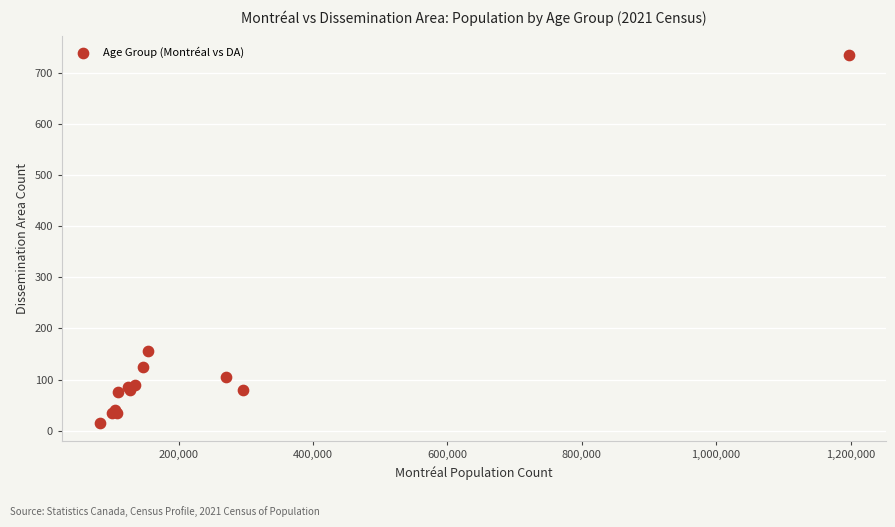

What Y value in the scatter plot is closest to 375?

155